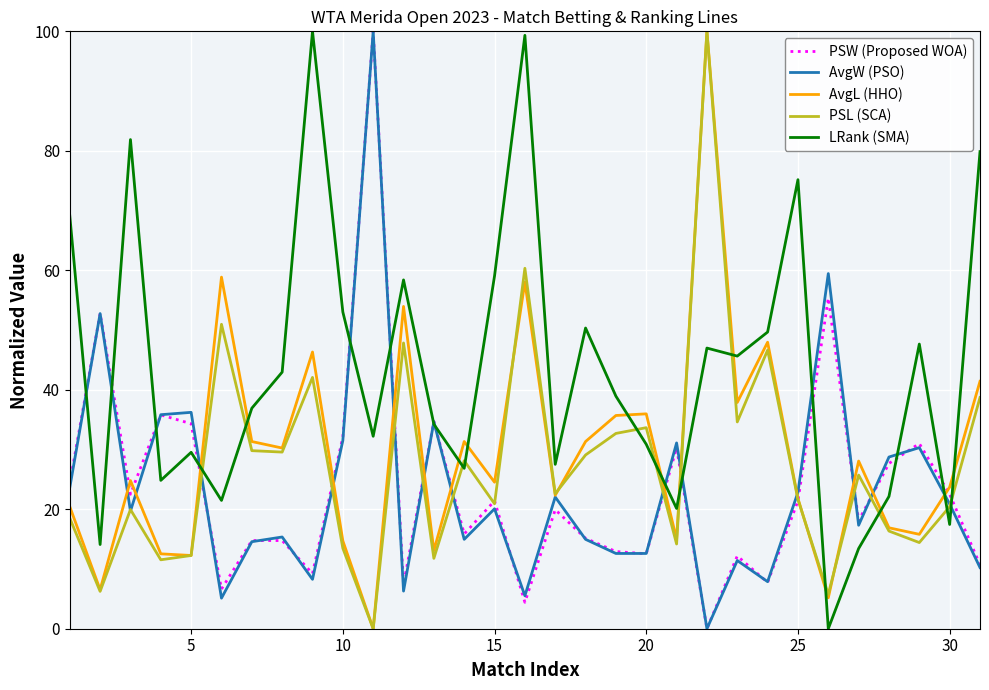

What is the average value of the PSW (Proposed WOA) series?

23.5